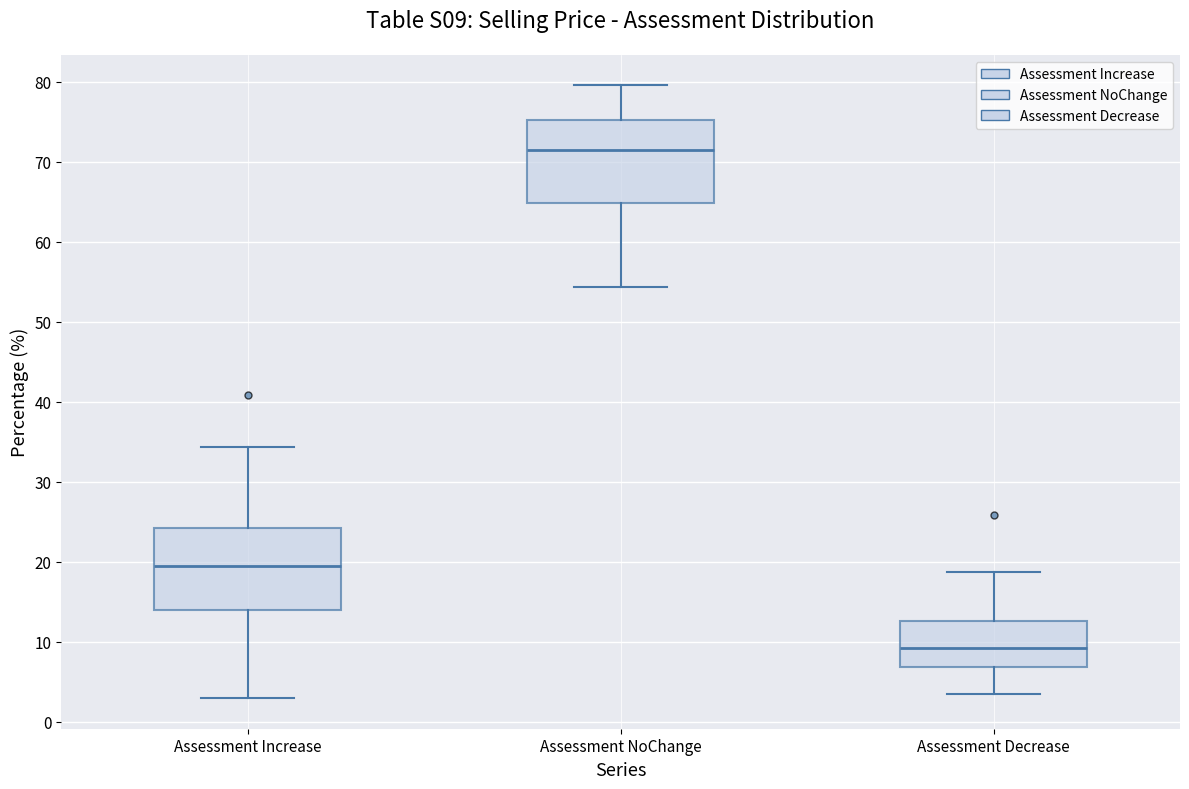

Where is the lower edge of the box for Assessment NoChange on the y-axis? The values are not printed on the chart, so give them approximately, as read against the axis.

65